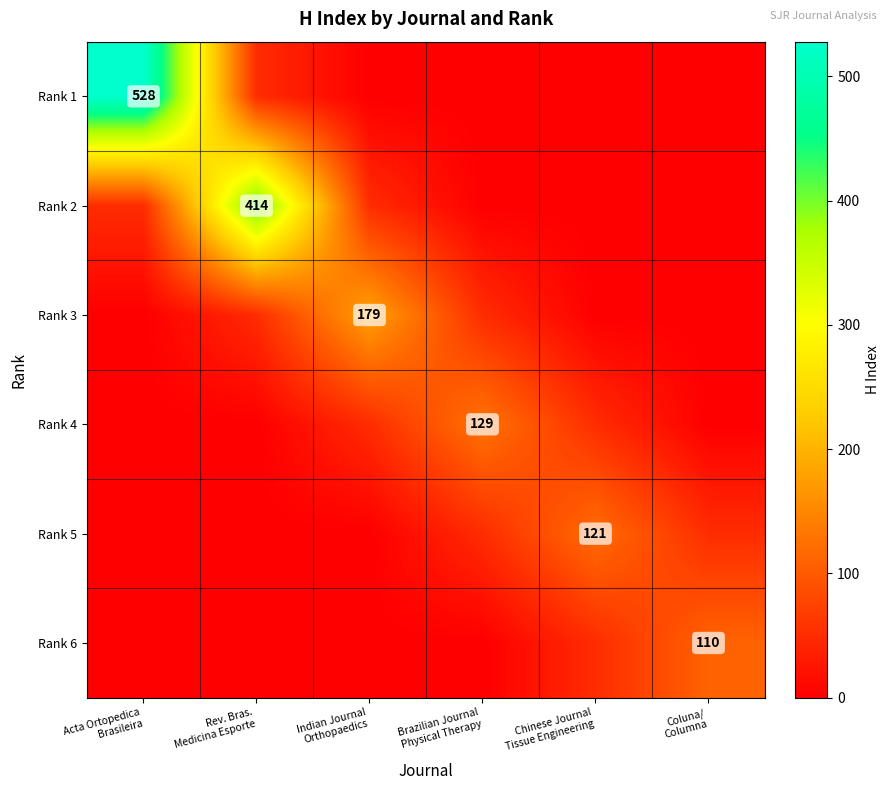

Is the value of Rank 2 at Brazilian Journal Physical Therapy greater than the value of Rank 3 at Coluna/ Columna?

No